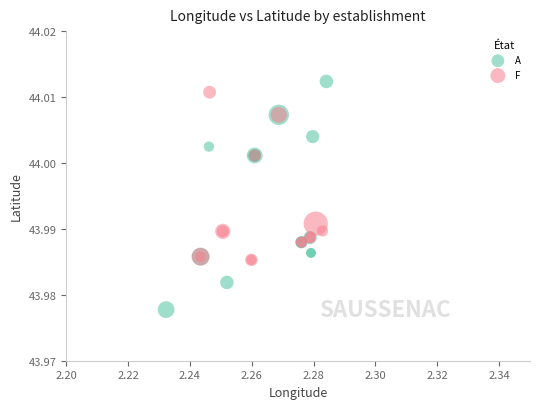

Which series reaches the minimum Y coordinate?

A